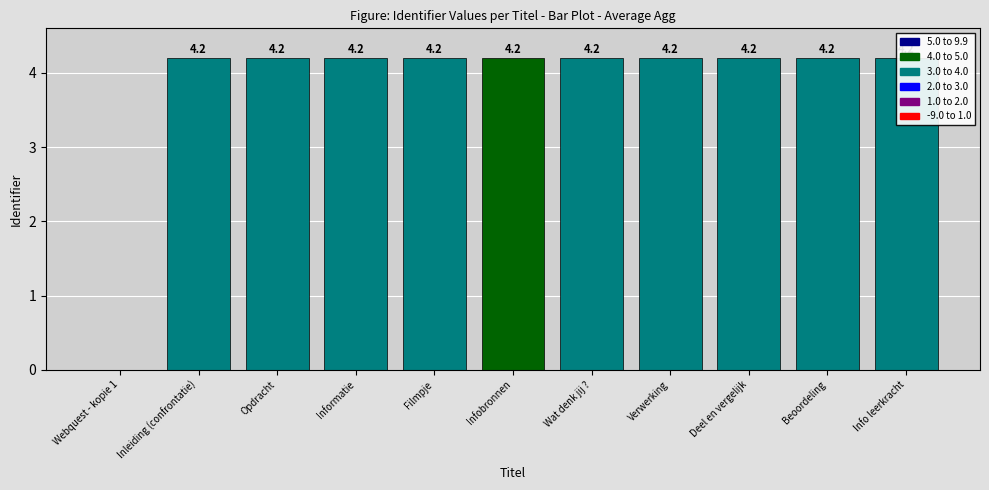

What is the sum of the values at Inleiding (confrontatie) and Verwerking?

8.4